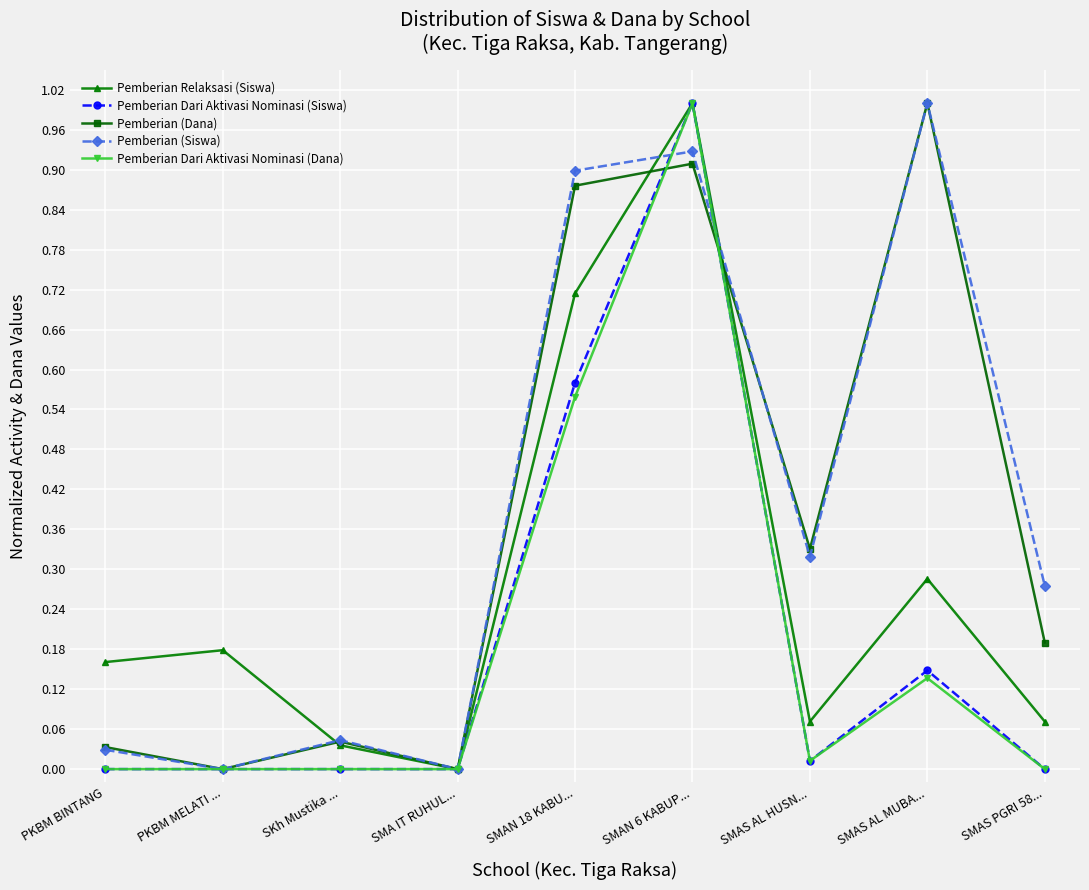

How many data points does each series have?

9